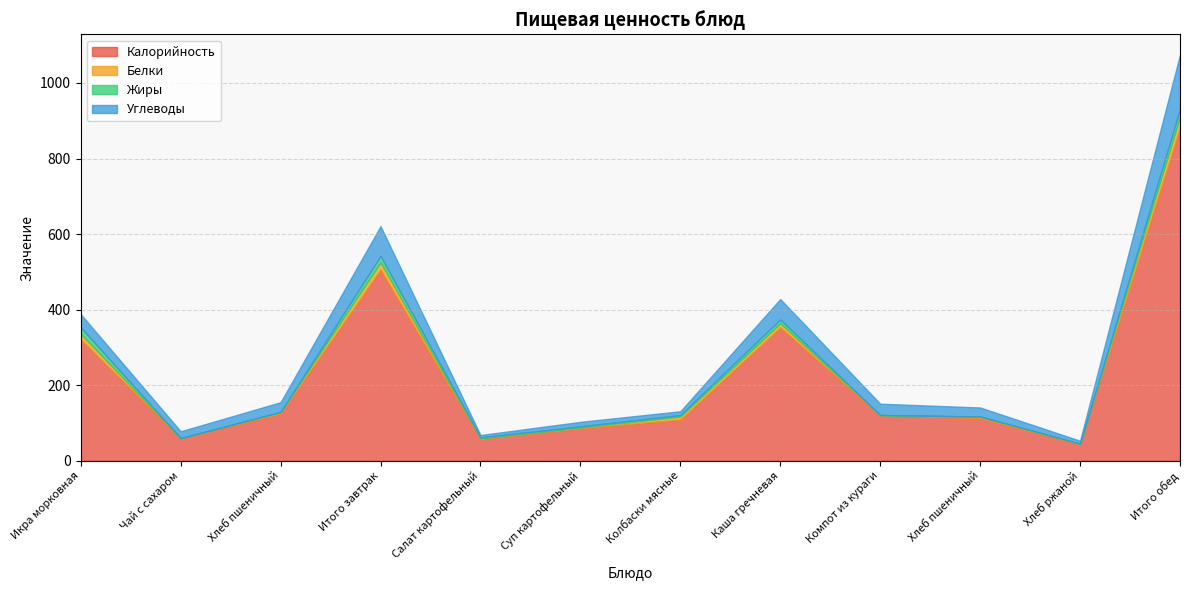

At which label is Белки closest to 14?

Икра морковная